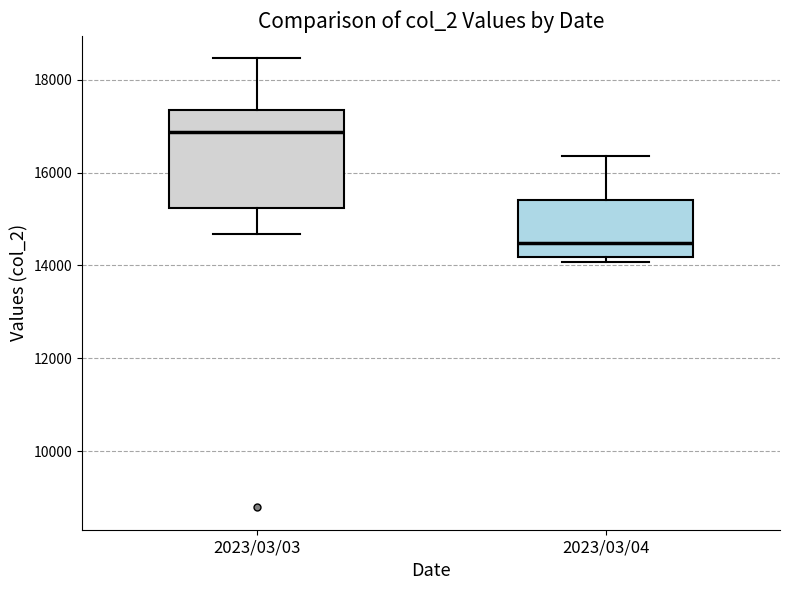

Which box's median line is the lowest?

2023/03/04